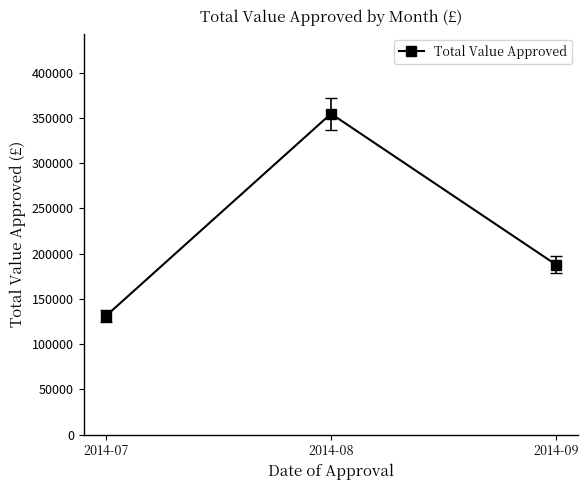

What is the average value?

224712